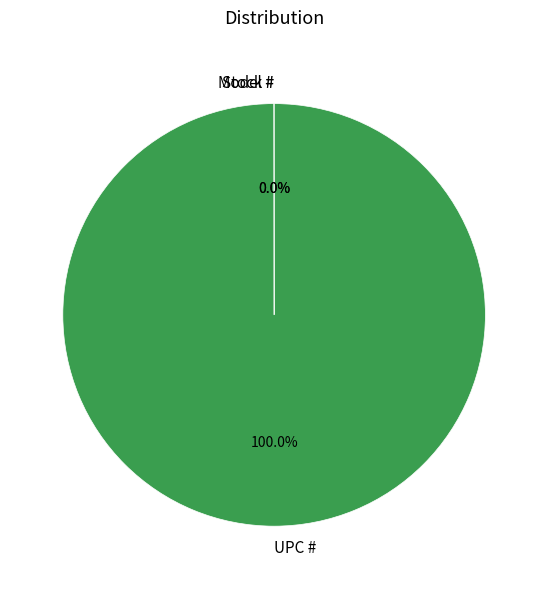

Which slice is the largest?

UPC #